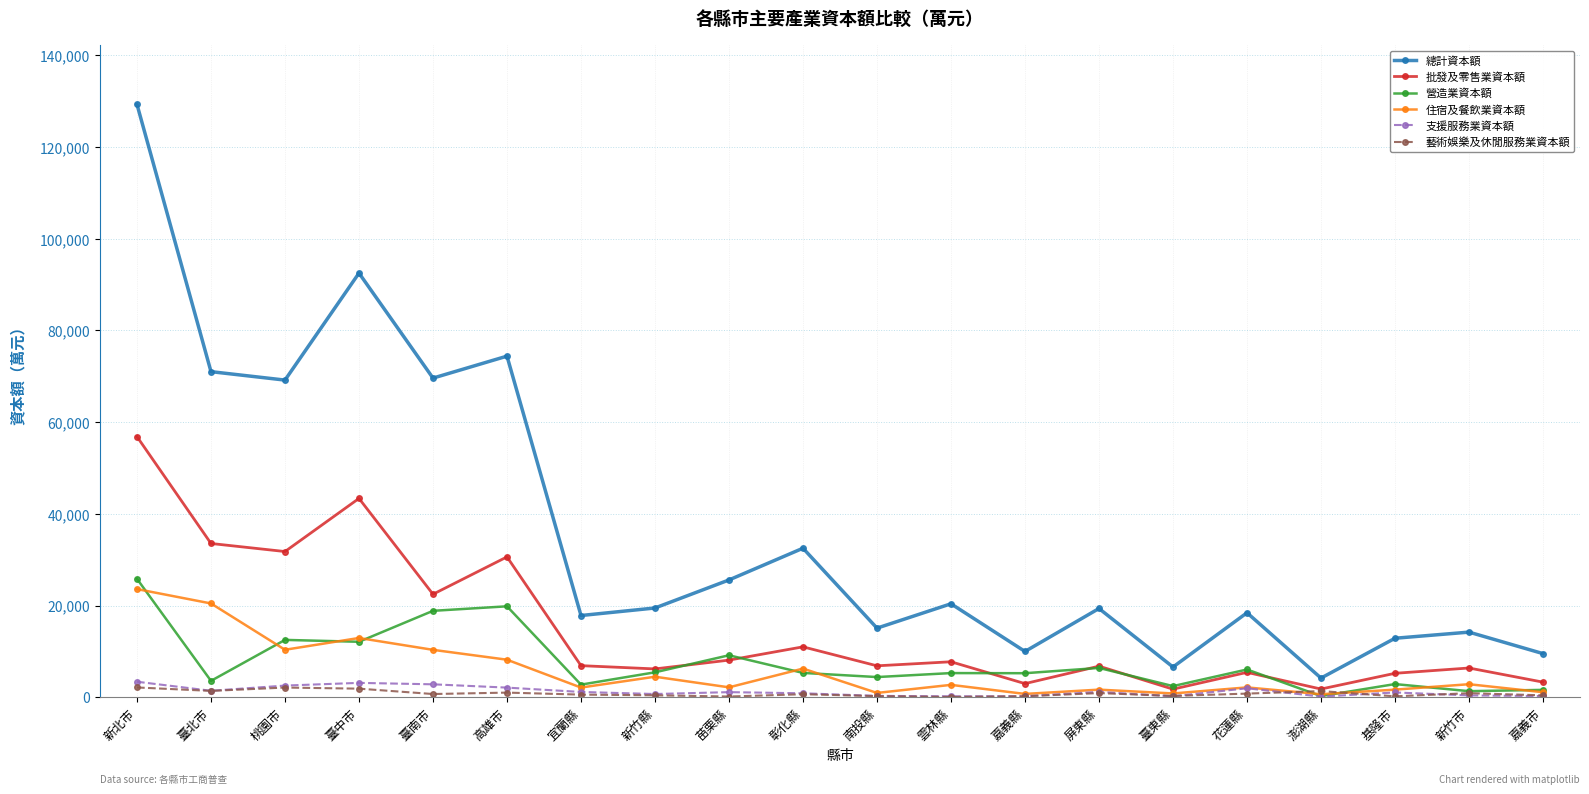

What is the minimum value shown in the chart?

56